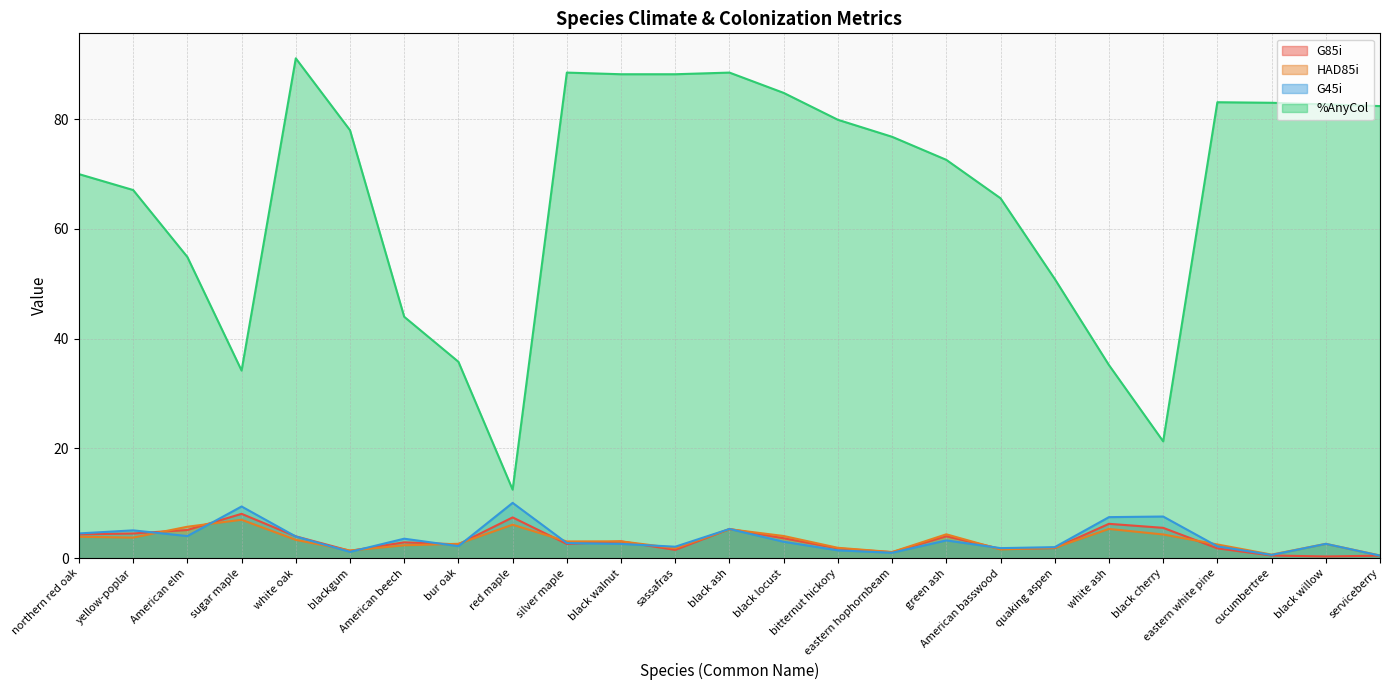

Which series has the largest total across all categories?

%AnyCol